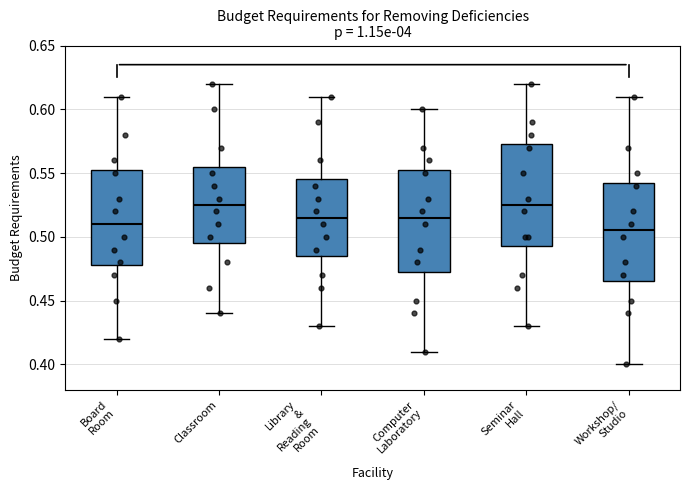

Reading left to right, transcribe this box plot: for each box, give where its median line is, the range the box spans, and where its two whiskers end, as read against the y-axis. The values are not printed on the chart, so give them approximately, as read against the axis.

Board Room: median 0.510, box 0.480 to 0.555, whiskers 0.420 to 0.610
Classroom: median 0.525, box 0.495 to 0.555, whiskers 0.440 to 0.620
Library & Reading Room: median 0.515, box 0.485 to 0.545, whiskers 0.430 to 0.610
Computer Laboratory: median 0.515, box 0.475 to 0.555, whiskers 0.410 to 0.600
Seminar Hall: median 0.525, box 0.495 to 0.575, whiskers 0.430 to 0.620
Workshop/ Studio: median 0.505, box 0.465 to 0.545, whiskers 0.400 to 0.610